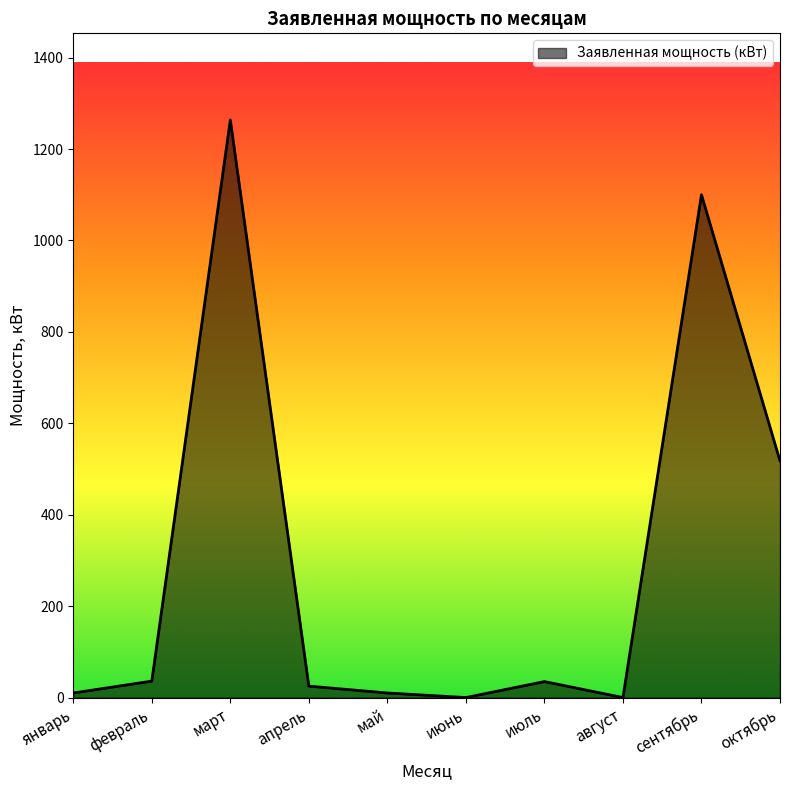

Between апрель and январь, which is larger?

апрель